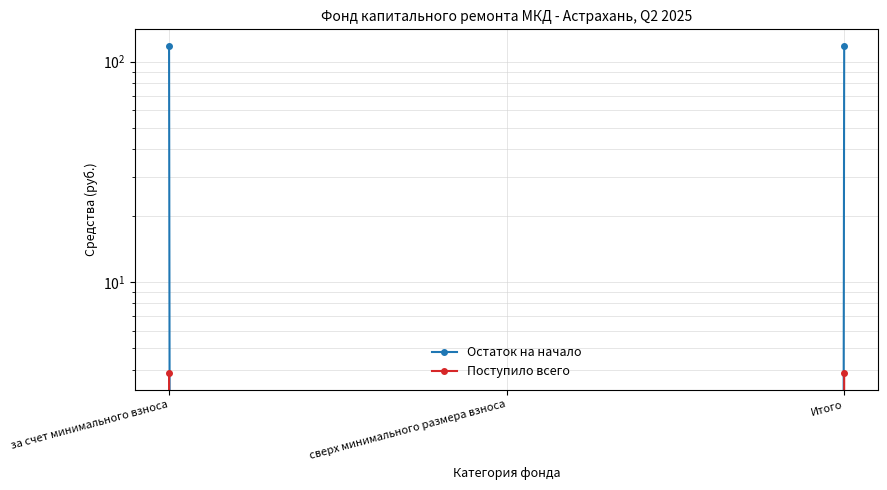

Reading right to left, what are all the values shown in this chart?

Остаток на начало: 118.0	0.0	118.0
Поступило всего: 3.9	0.0	3.9